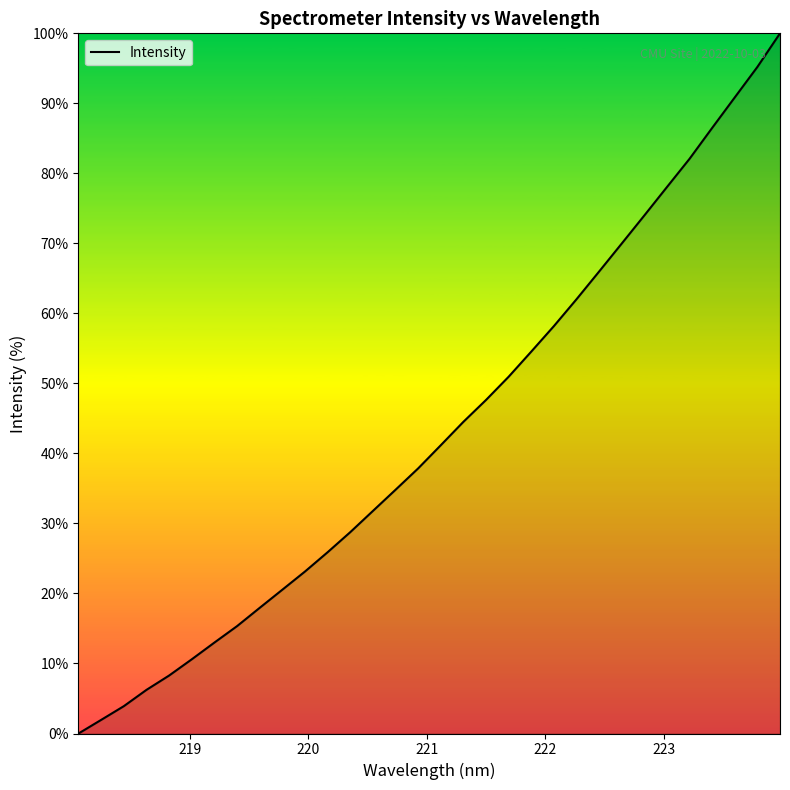

What is the difference between the maximum and minimum values?

100.0